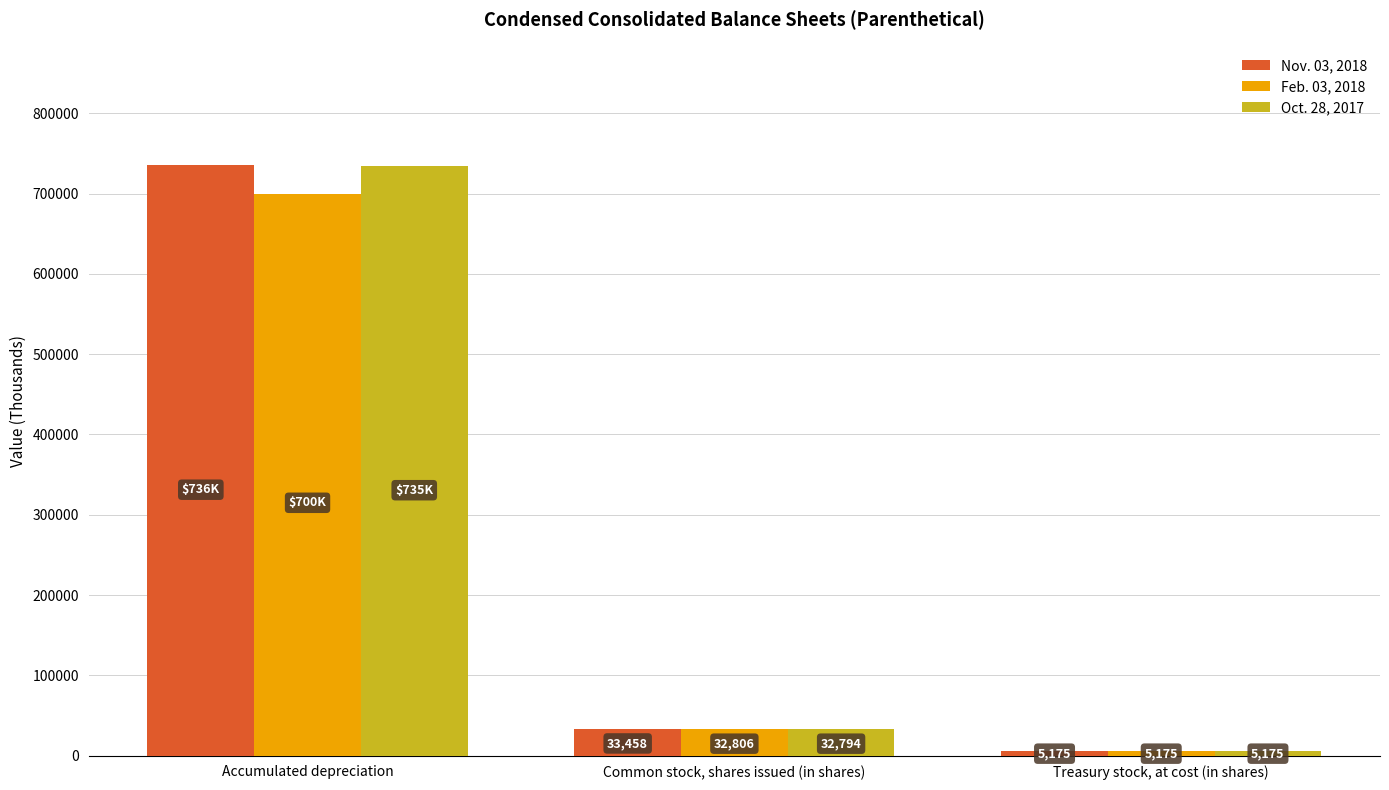

What is the sum of the Feb. 03, 2018 values at Common stock, shares issued (in shares) and Treasury stock, at cost (in shares)?

37981